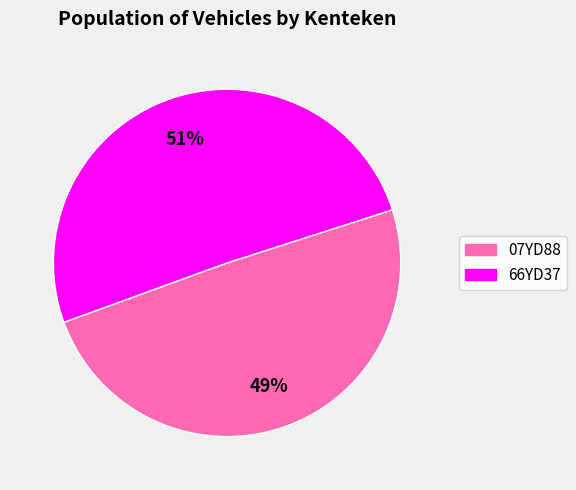

Which category has the biggest portion of the pie?

66YD37